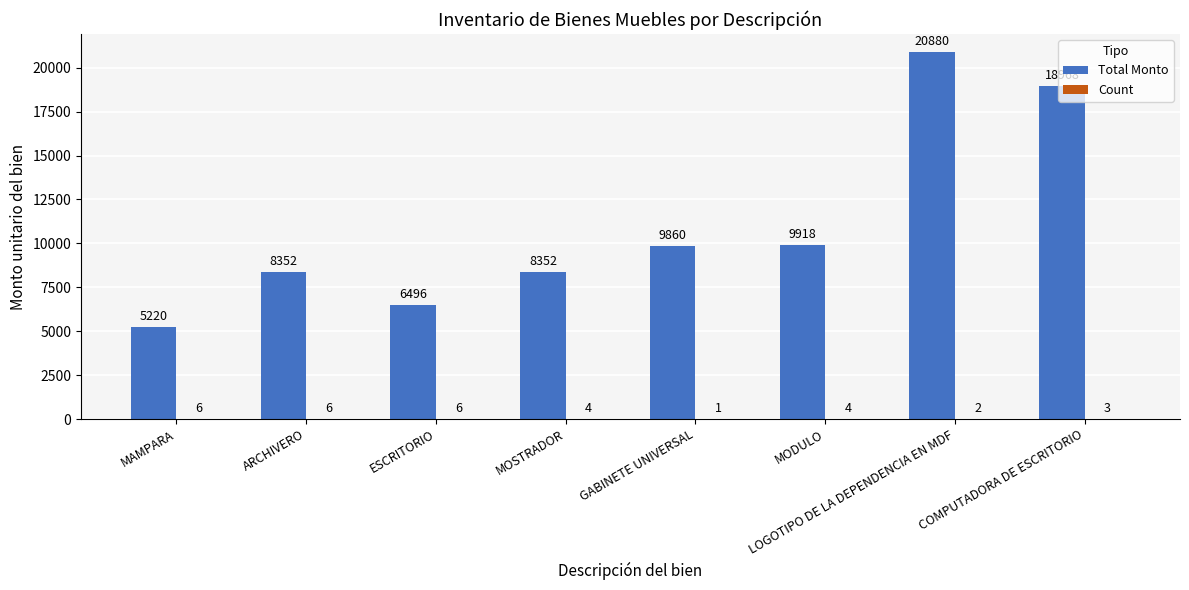

At which label is Total Monto closest to 13050?

MODULO